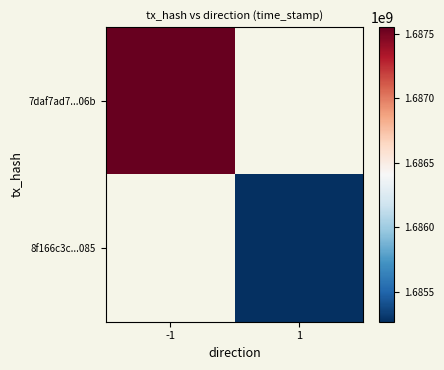

Rank the series by their average value, from lowest to highest.

7daf7ad7...06b, 8f166c3c...085